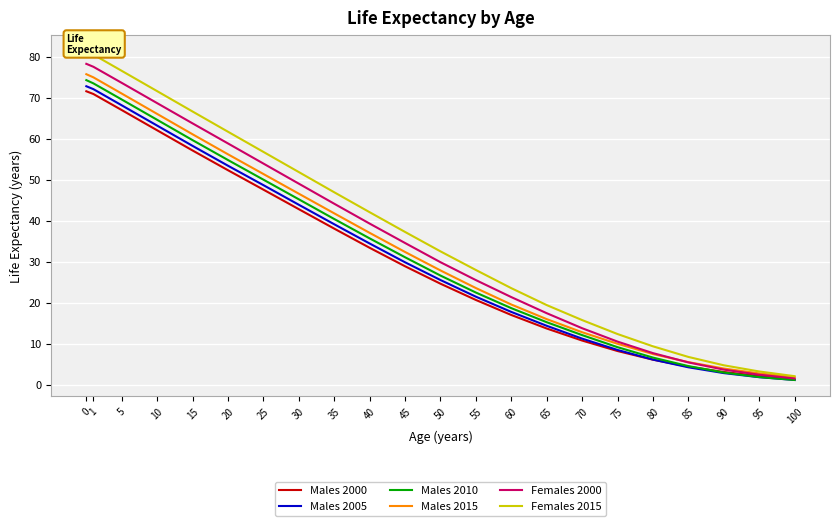

What are all the series names shown in the legend?

Males 2000, Males 2005, Males 2010, Males 2015, Females 2000, Females 2015